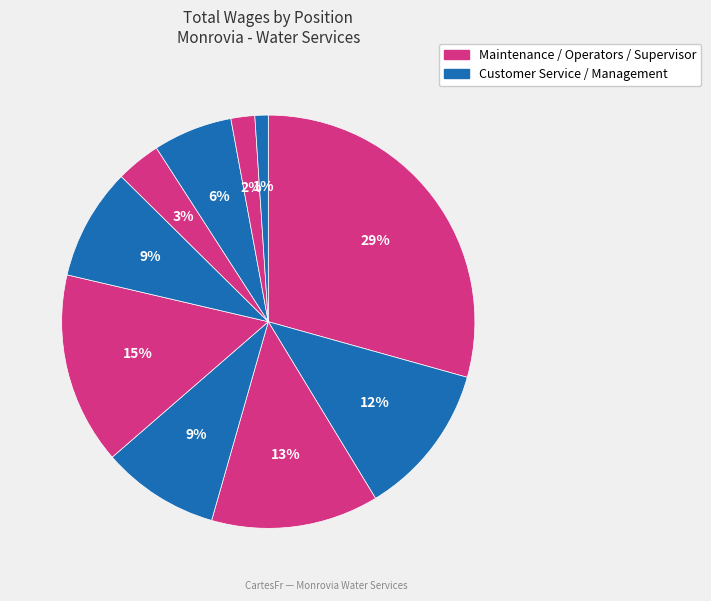

Does any single category account for the majority?

No